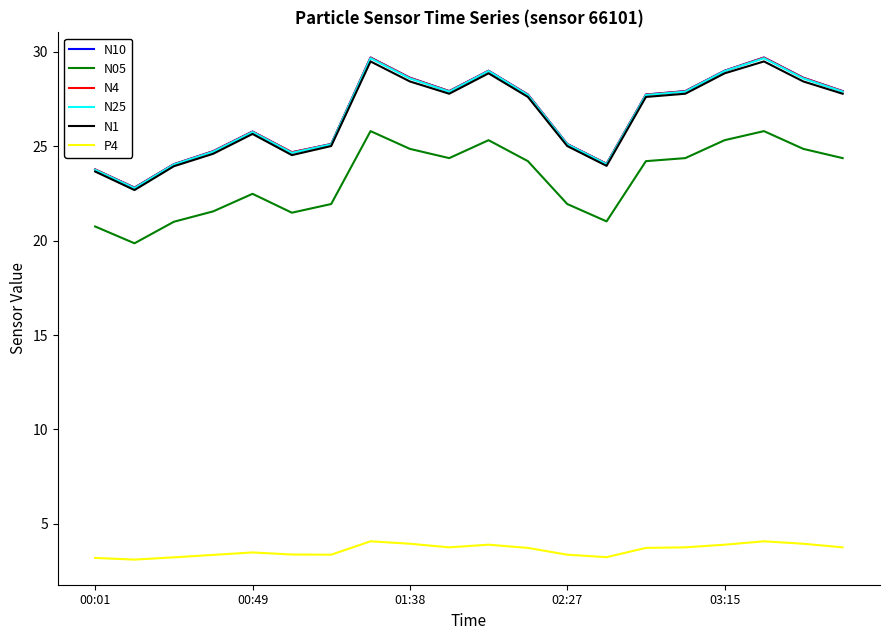

Is this an area chart (filled region under the line)?

No